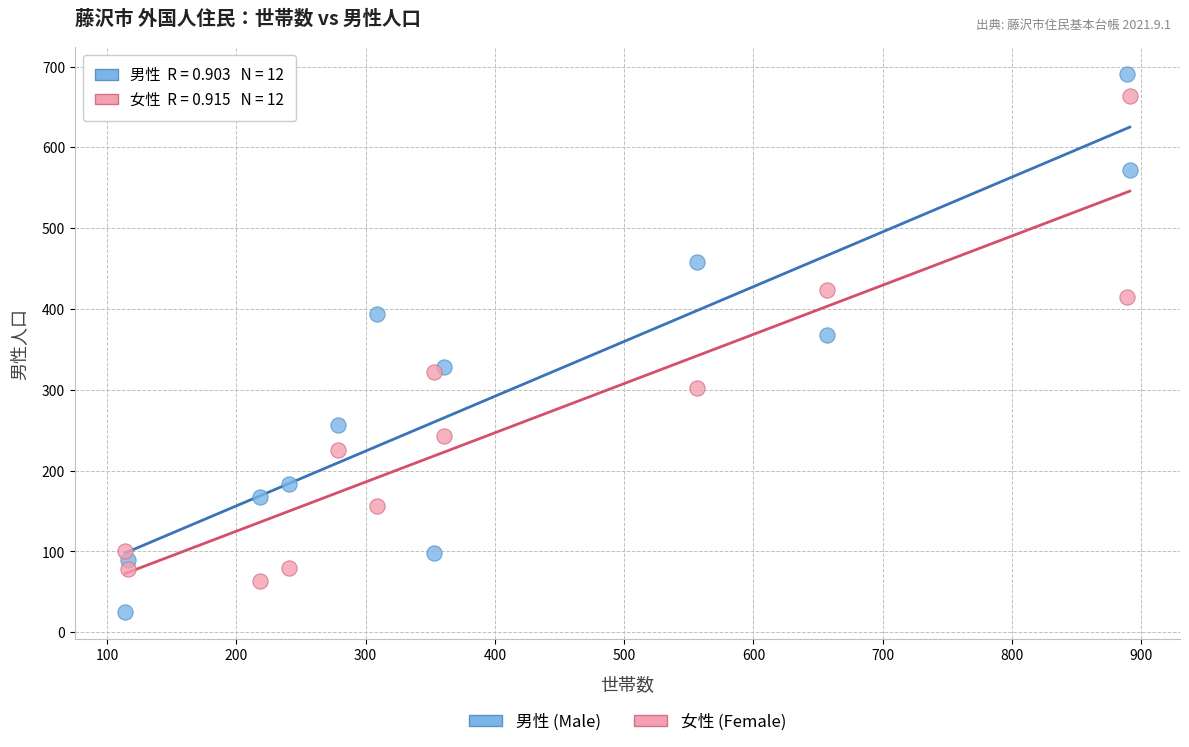

What are all the series names shown in the legend?

男性 (Male), 女性 (Female)